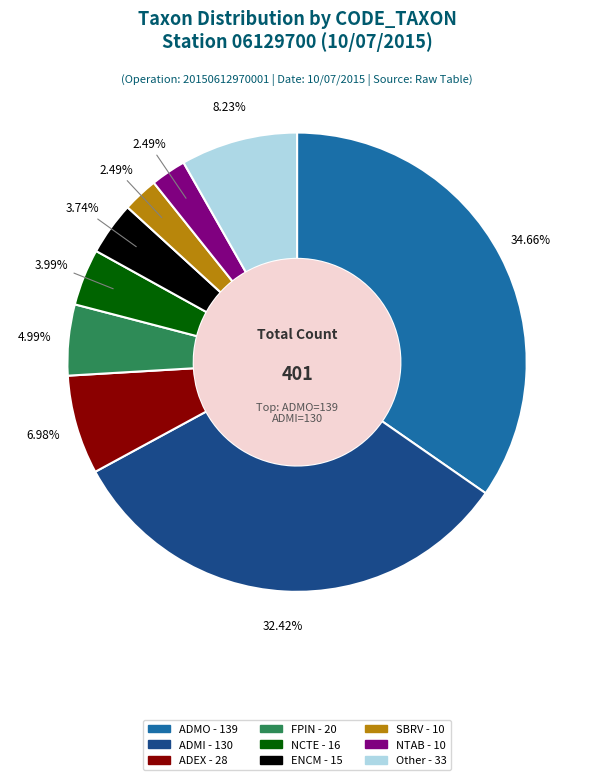

To the nearest percent, what is the average slice percentage?

11%